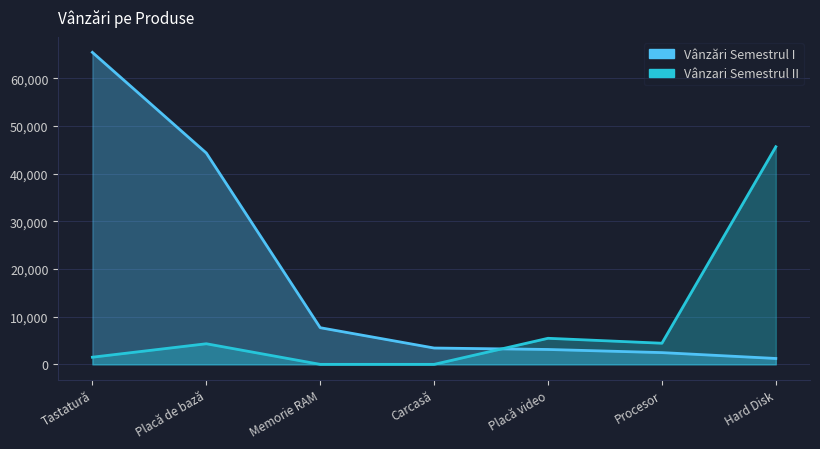

Between Hard Disk and Carcasă, which is larger?

Carcasă